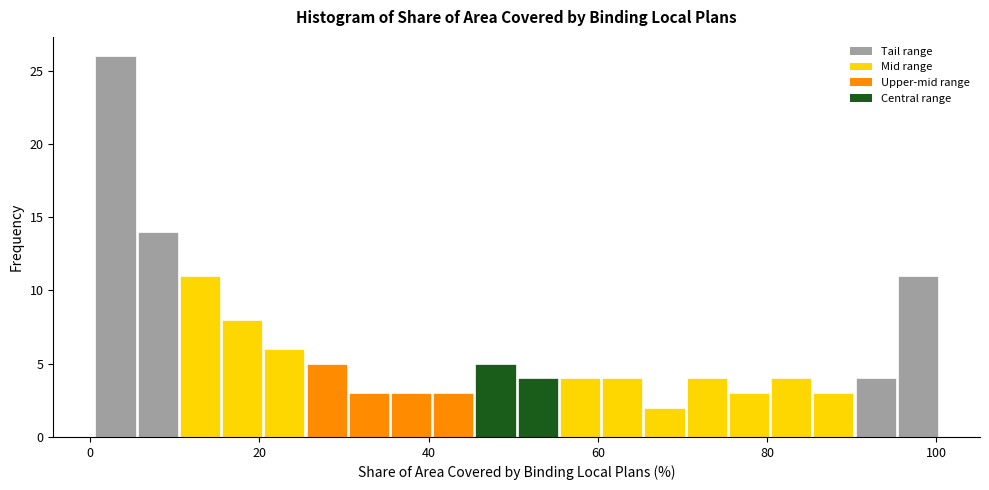

Read against the x-axis, roughly where is the centre of the tallest bar?

2